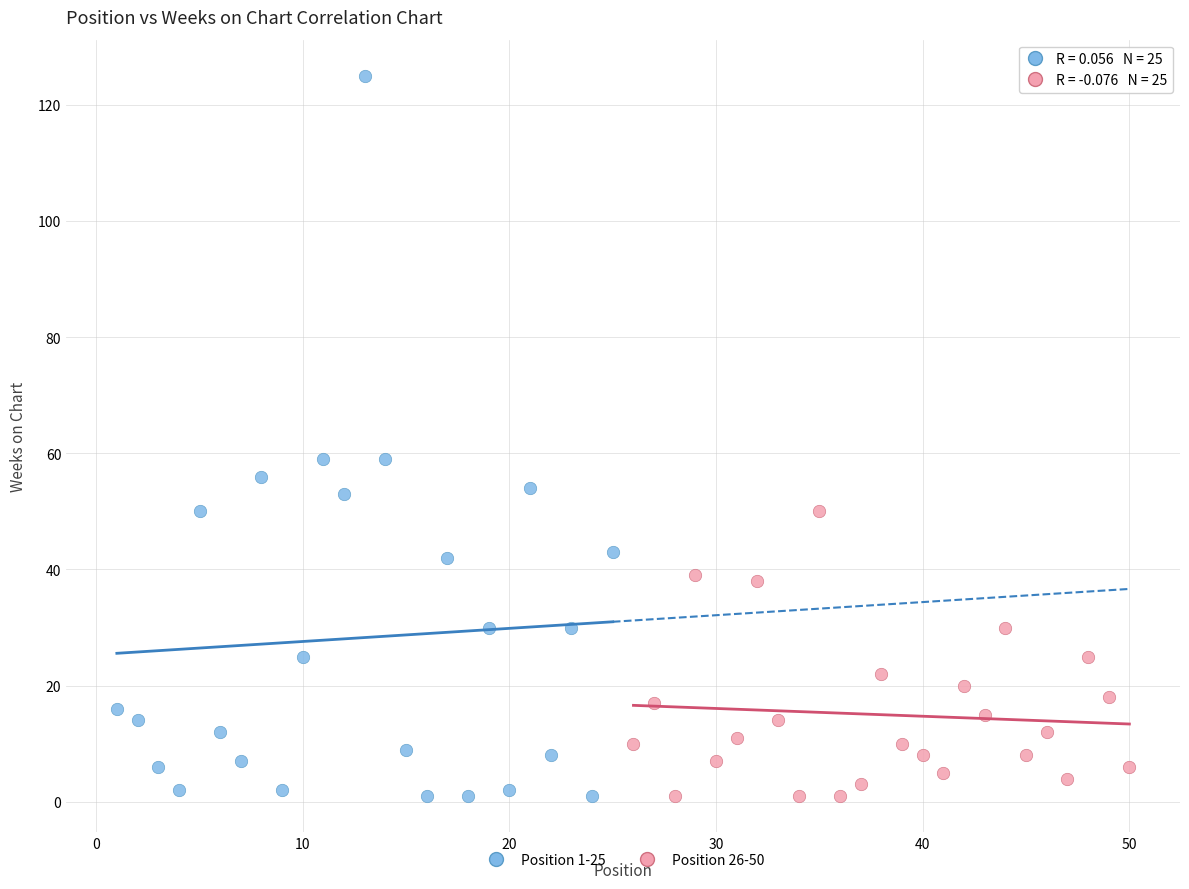

Which series reaches the maximum Y coordinate?

Position 1-25